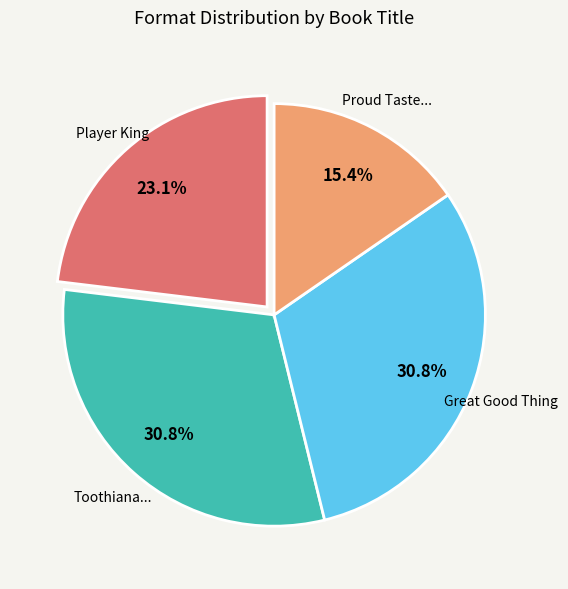

Is there a majority slice in this chart?

No